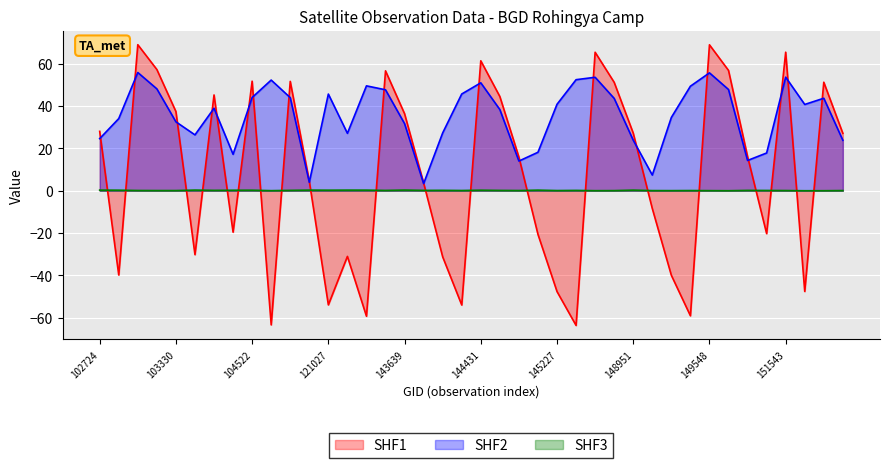

At how many categories does at least one series exceed -5?

40